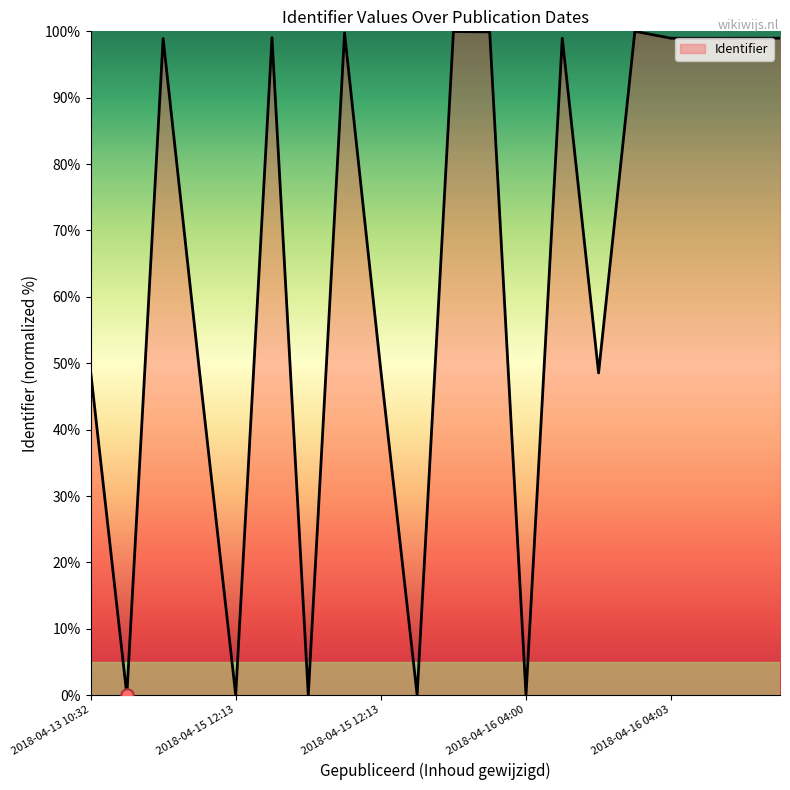

What is the maximum value shown in the chart?

100.0